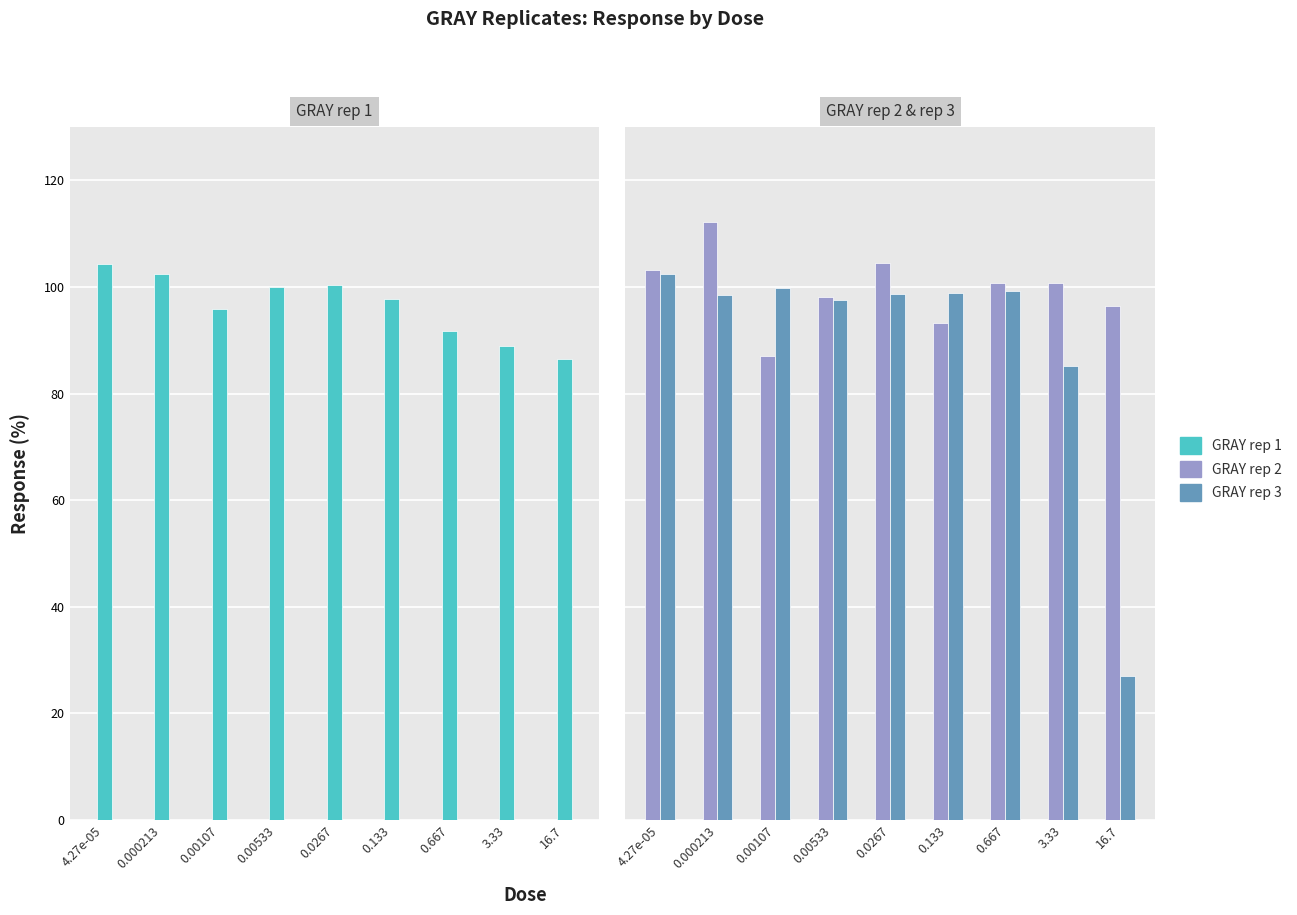

Which label corresponds to the smallest value in the chart?

16.7